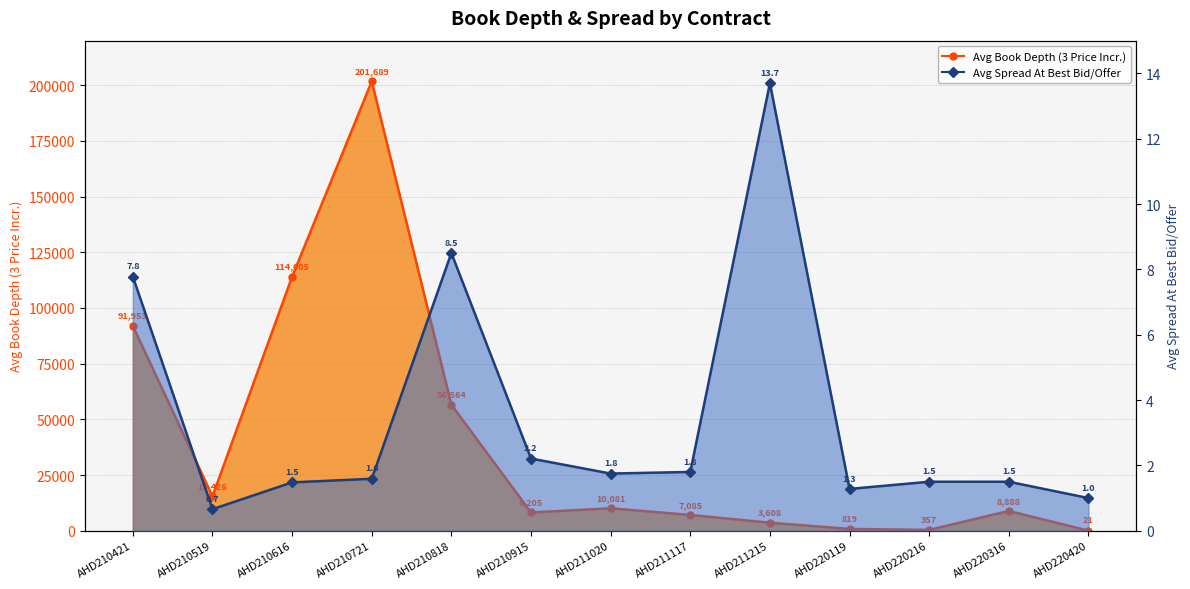

How many data points does each series have?

13